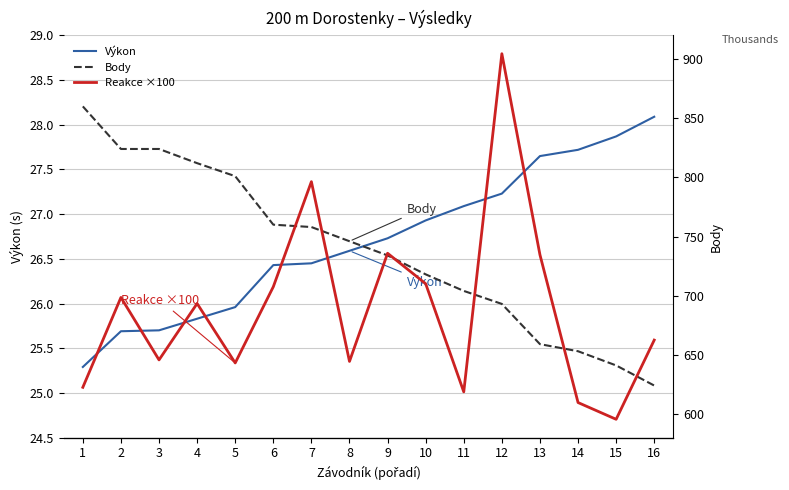

How many data points in Reakce ×100 are above 22?

7